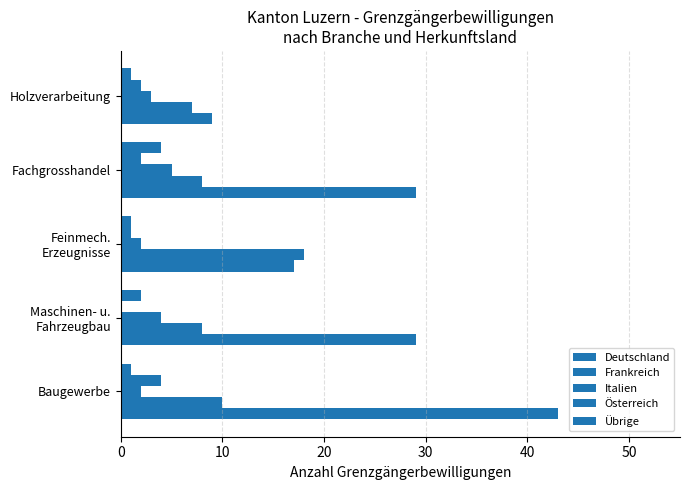

How many values in Österreich are above zero?

4